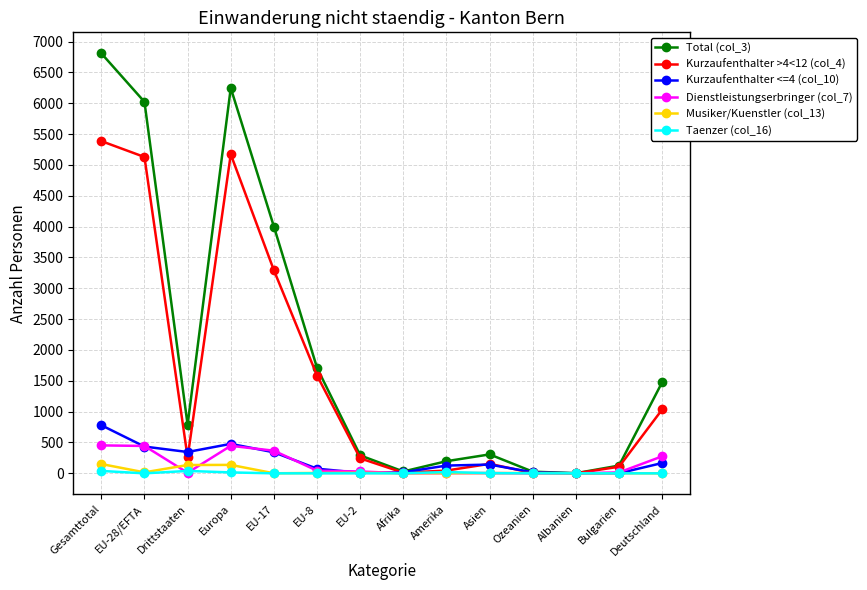

Which series has the widest spread of values?

Total (col_3)